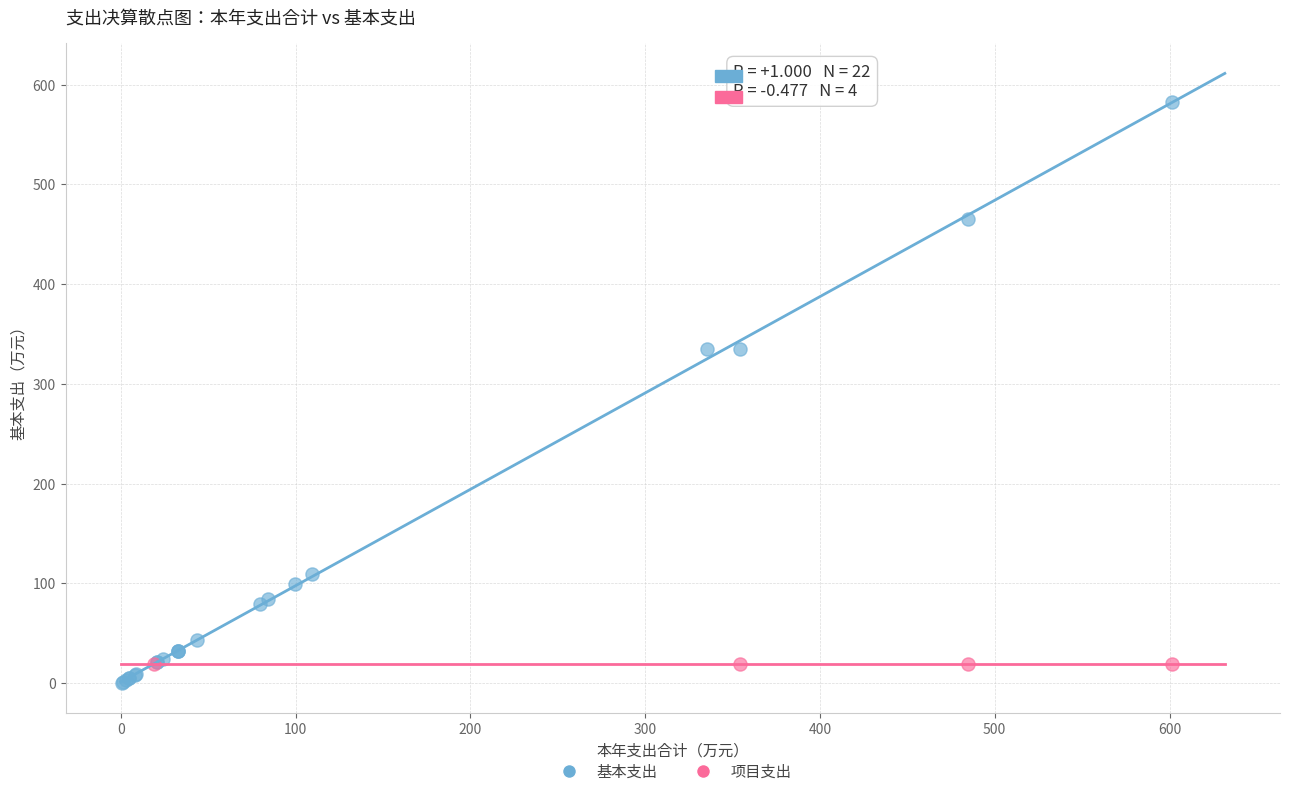

Which series contains the highest Y value?

基本支出